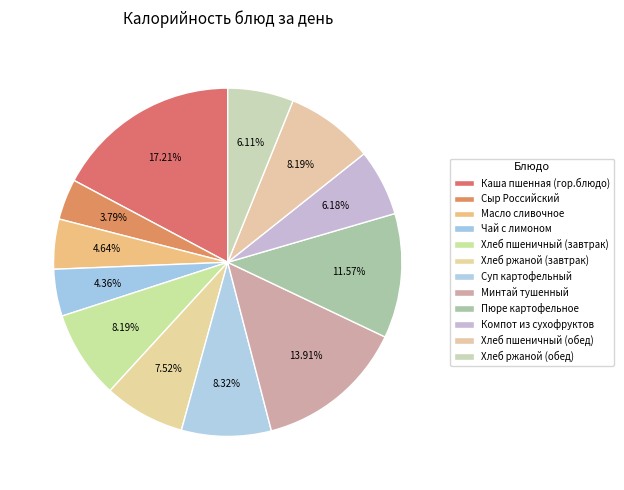

How many slices are in this pie chart?

12